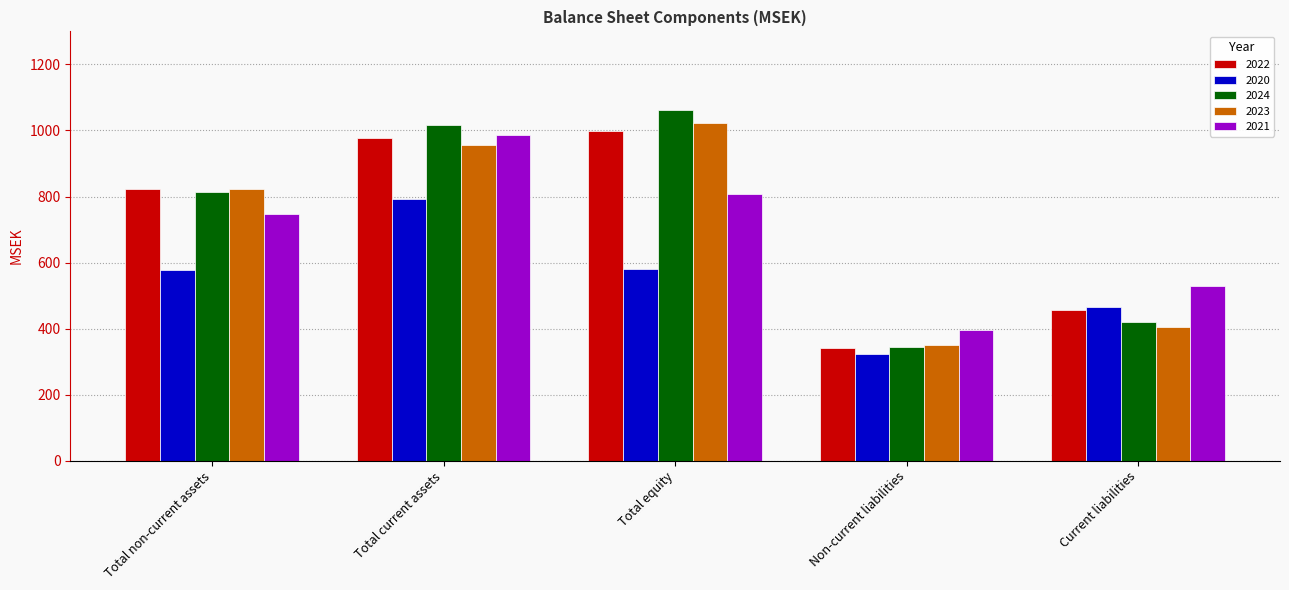

What is the label of the 5th bar from the right?

Total non-current assets